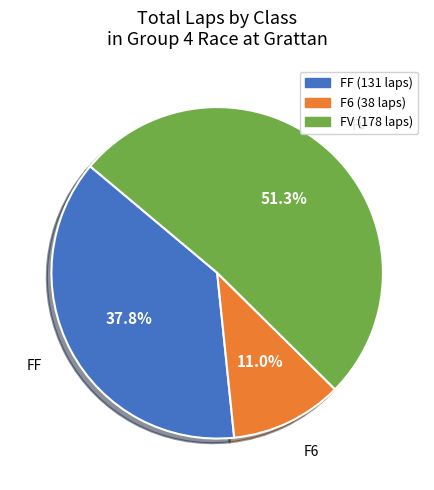

What is the total percentage of FV and F6?

62.2%